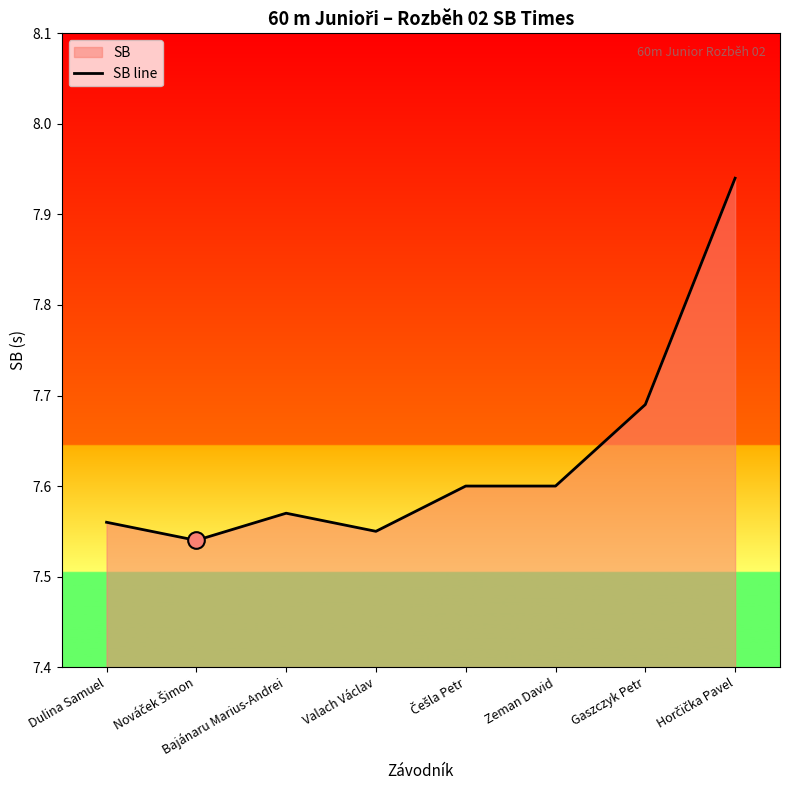

What is the difference between the values at Zeman David and Nováček Šimon?

0.1